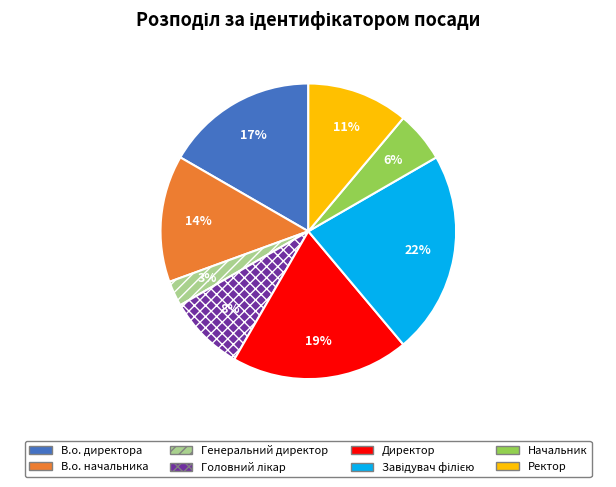

What percentage is the Директор slice, to the nearest percent?

19%